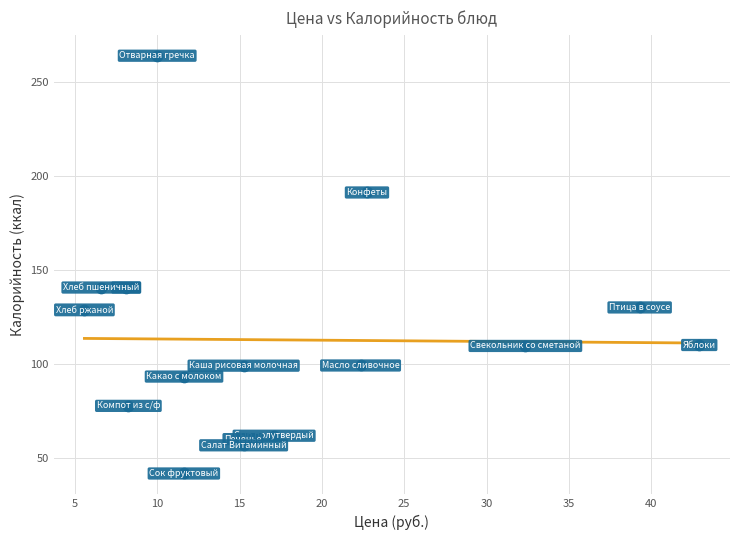

What is the range of X values (max minus min)?

37.3